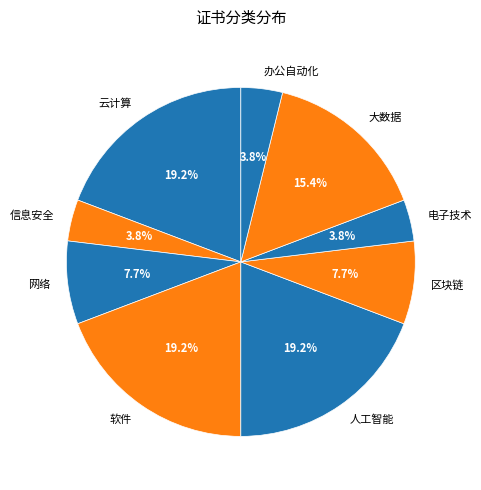

To the nearest percent, what percentage of the pie is 云计算?

19%